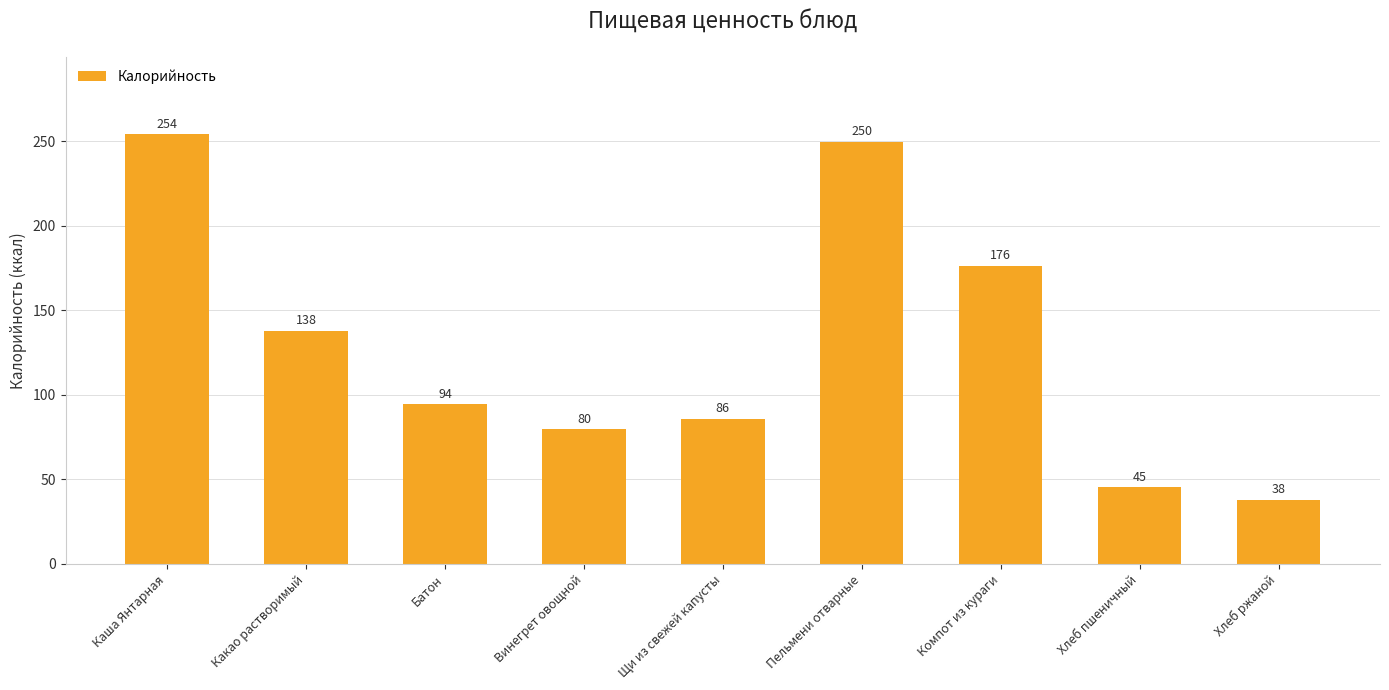

What is the smallest value displayed?

38.0